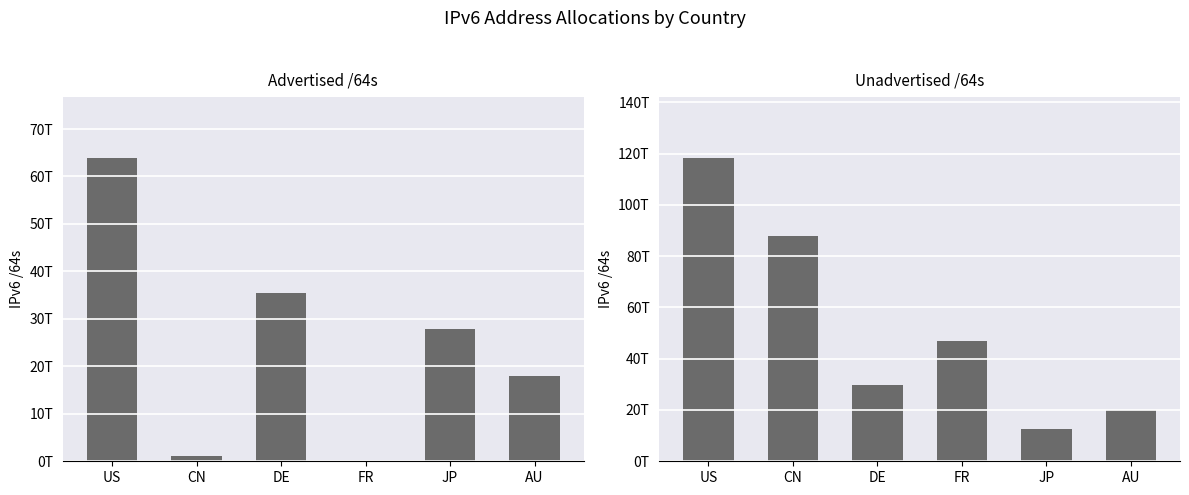

Which series has the widest spread of values?

Unadvertised /64s